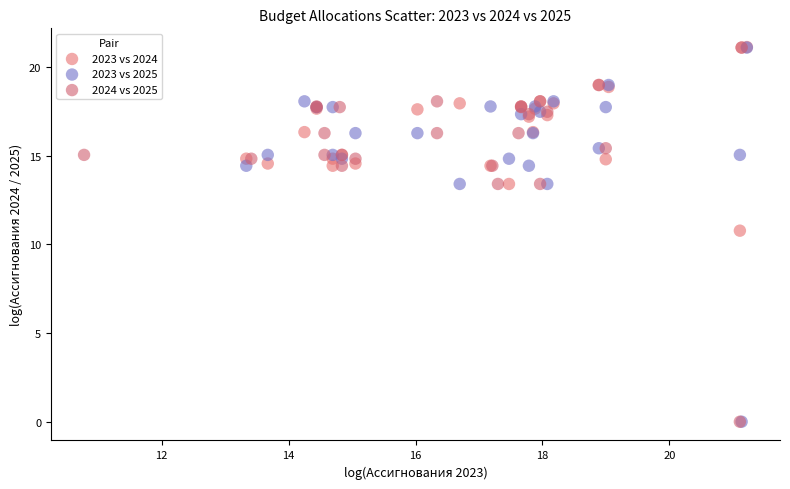

What are all the series names shown in the legend?

2023 vs 2024, 2023 vs 2025, 2024 vs 2025